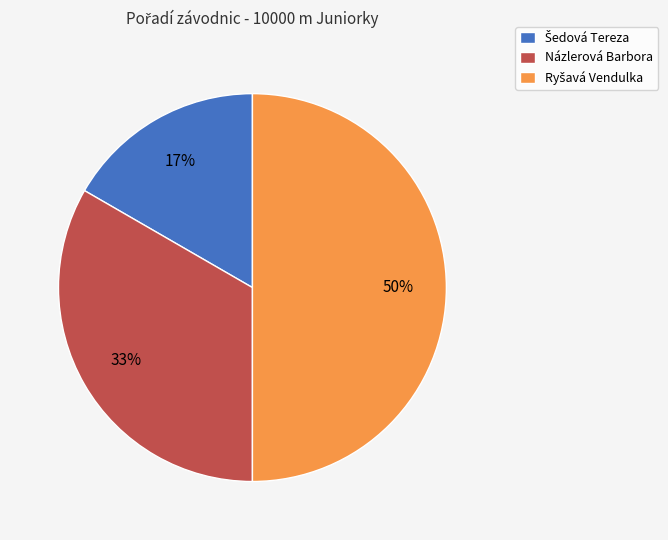

Does Názlerová Barbora represent more than half of the total?

No